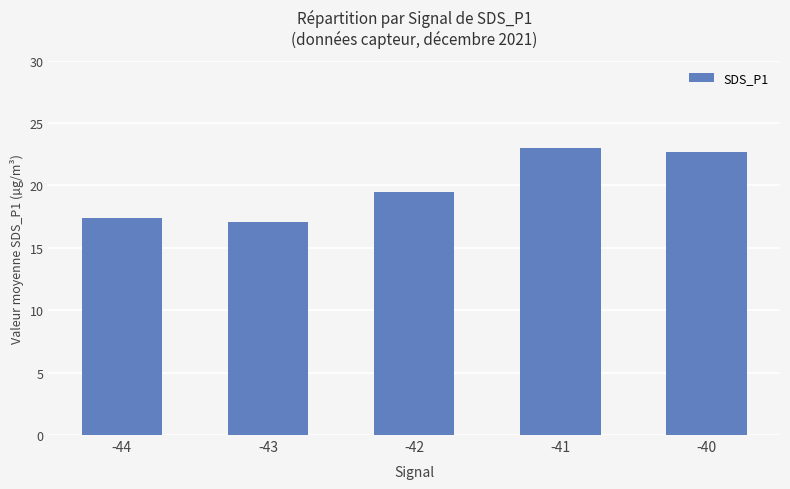

What is the value of the 4th bar from the left?

23.0